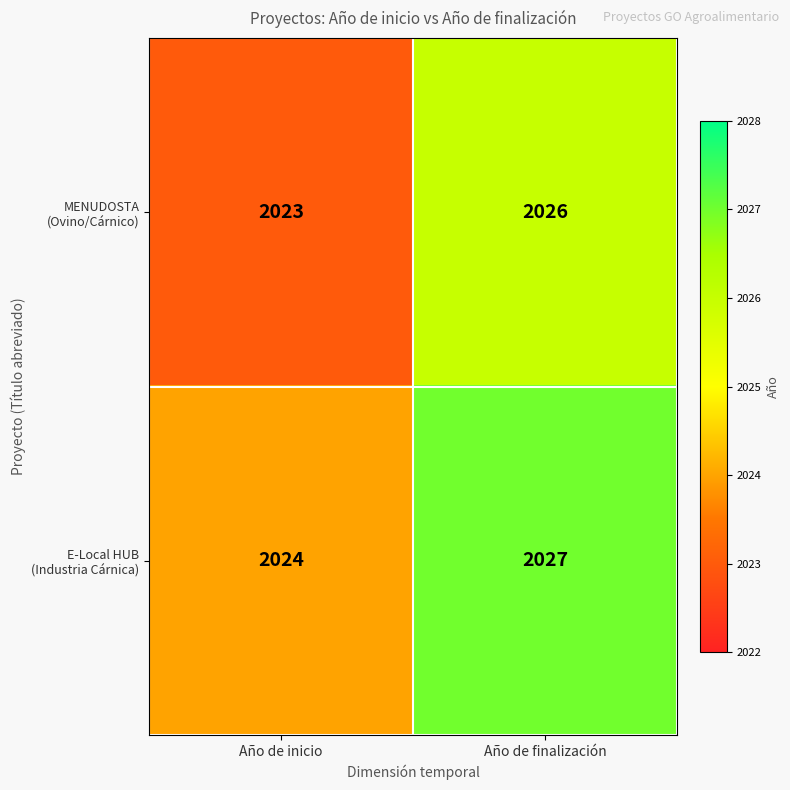

Which category has the highest value across all series?

Año de finalización